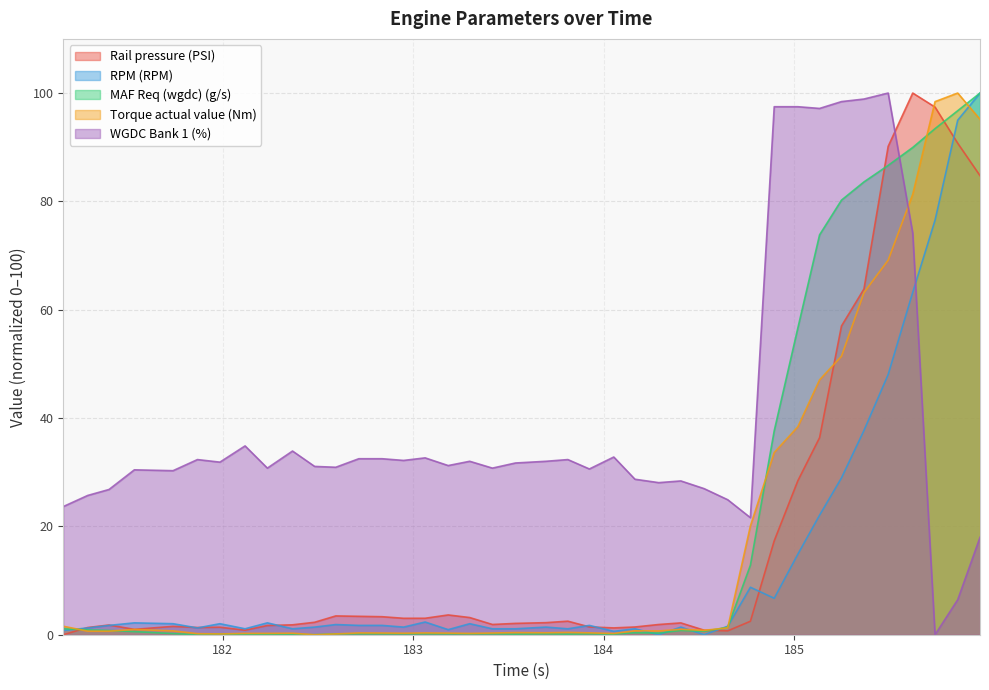

True or false: Rail pressure (PSI) has a value of 3.0 at 183.416.

False